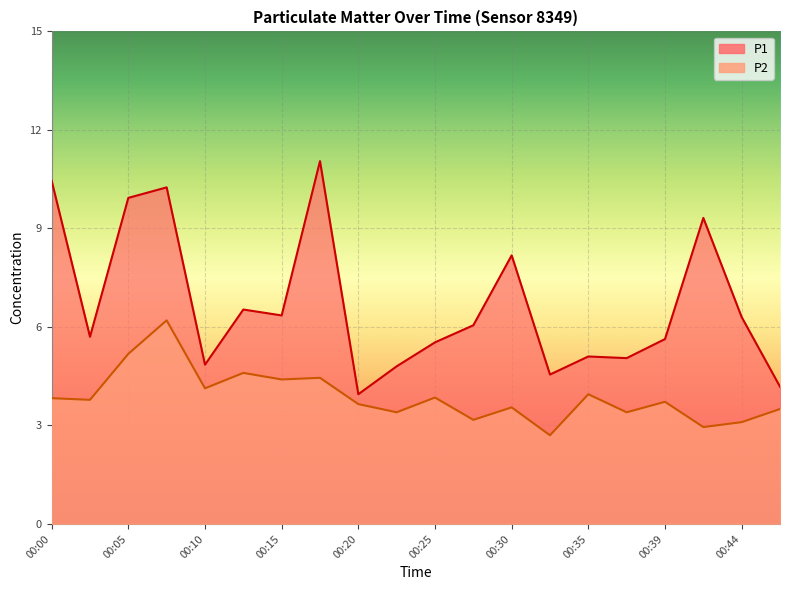

How many data points in P1 are above 6?

10